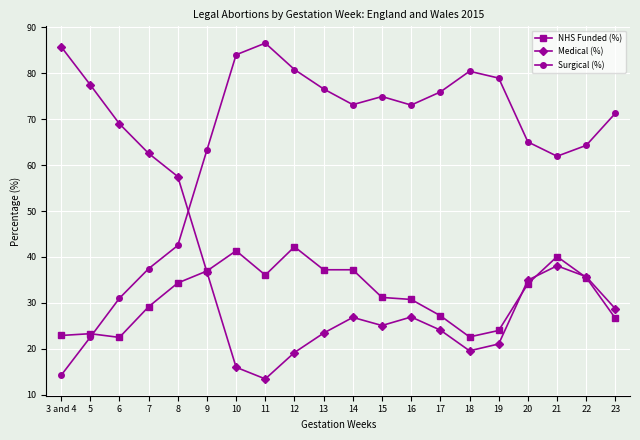

True or false: Medical (%) has a value of 85.8 at 3 and 4.

True